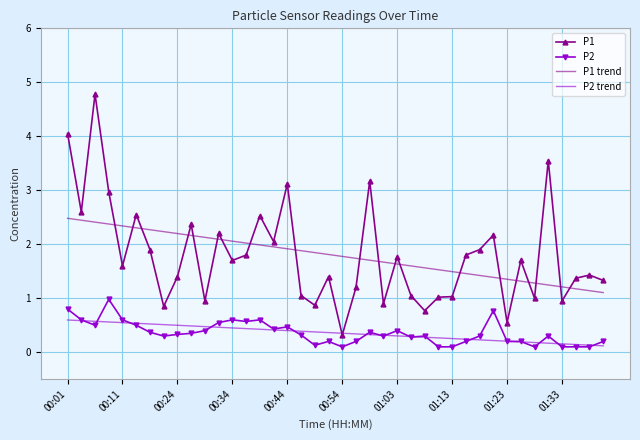

True or false: P1 and P2 cross at least once.

False